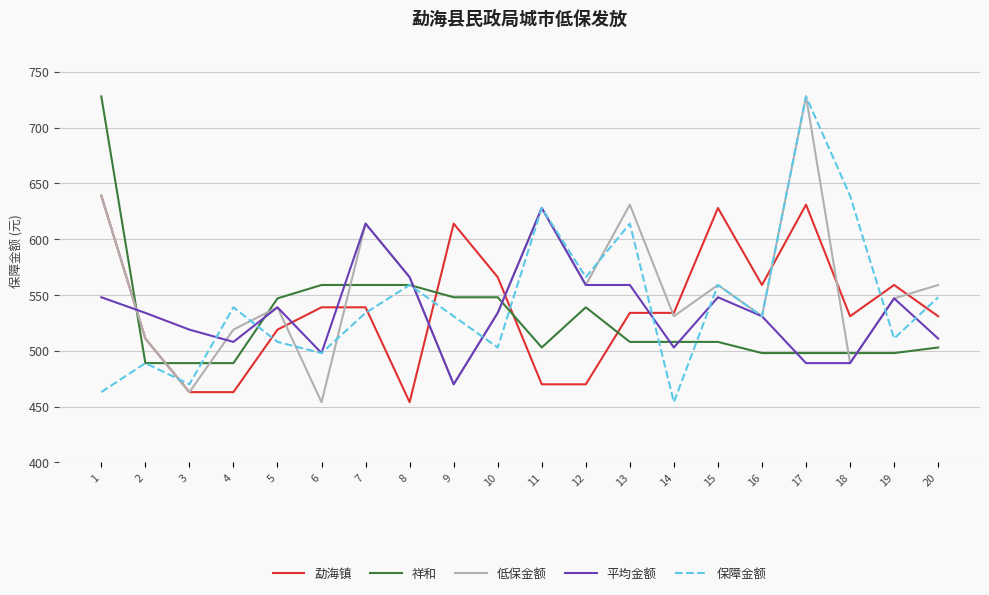

What are all the series names shown in the legend?

勐海镇, 祥和, 低保金额, 平均金额, 保障金额